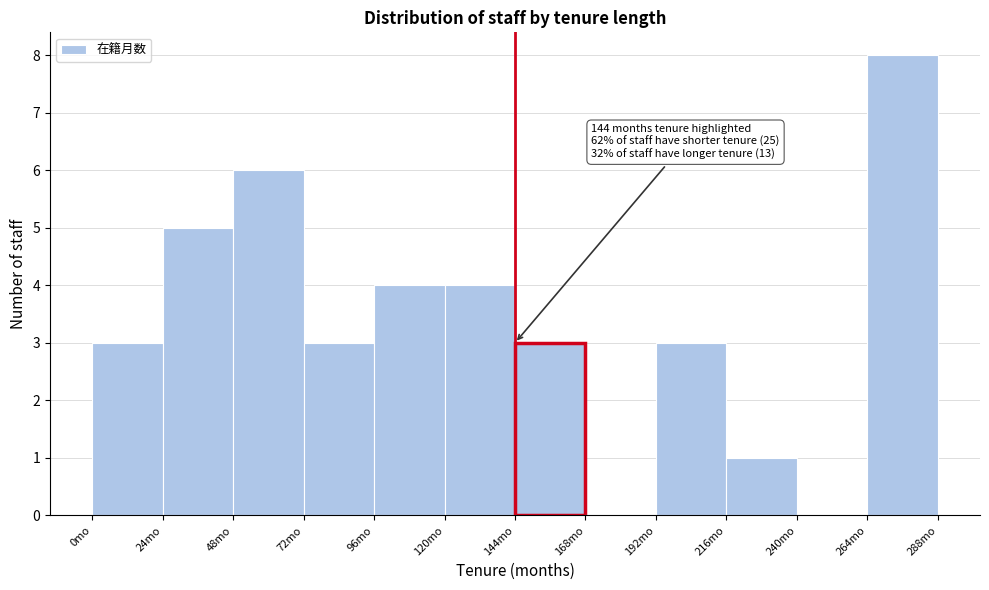

Which range on the x-axis has the tallest bar?

264 to 288